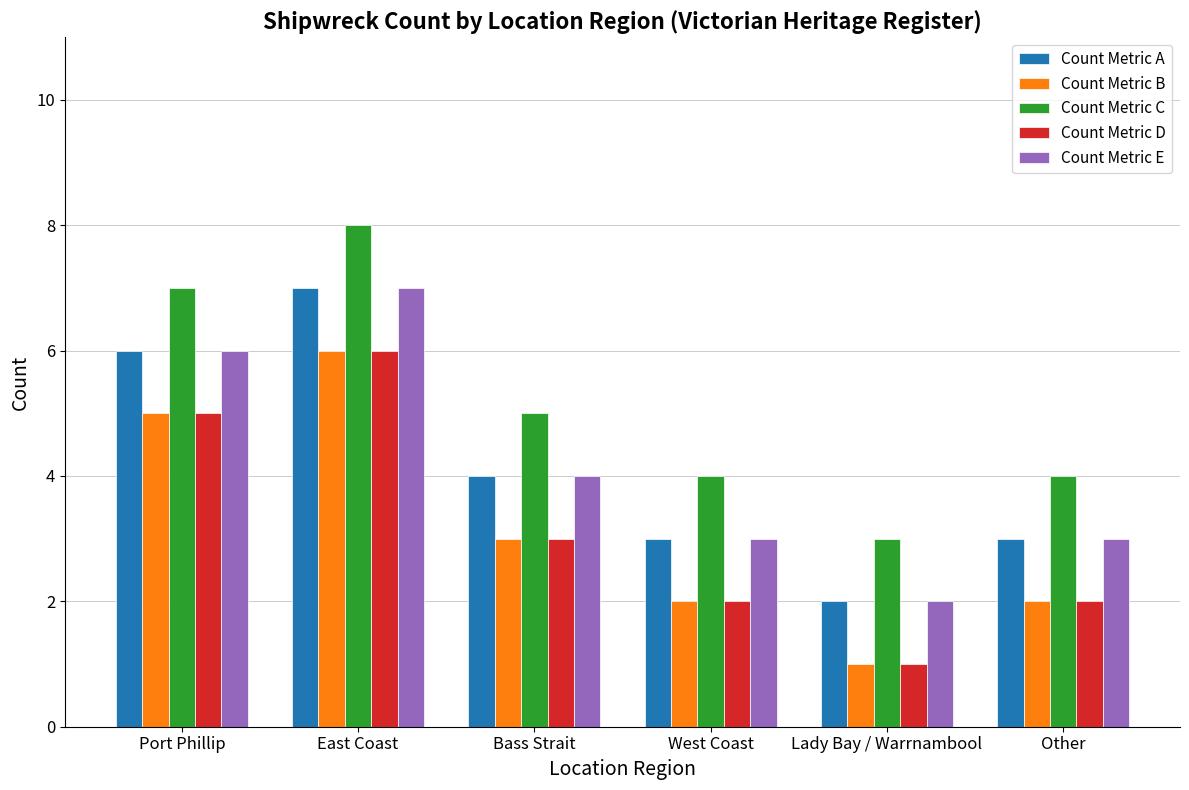

Reading right to left, what are all the values shown in this chart?

Count Metric A: 3	2	3	4	7	6
Count Metric B: 2	1	2	3	6	5
Count Metric C: 4	3	4	5	8	7
Count Metric D: 2	1	2	3	6	5
Count Metric E: 3	2	3	4	7	6